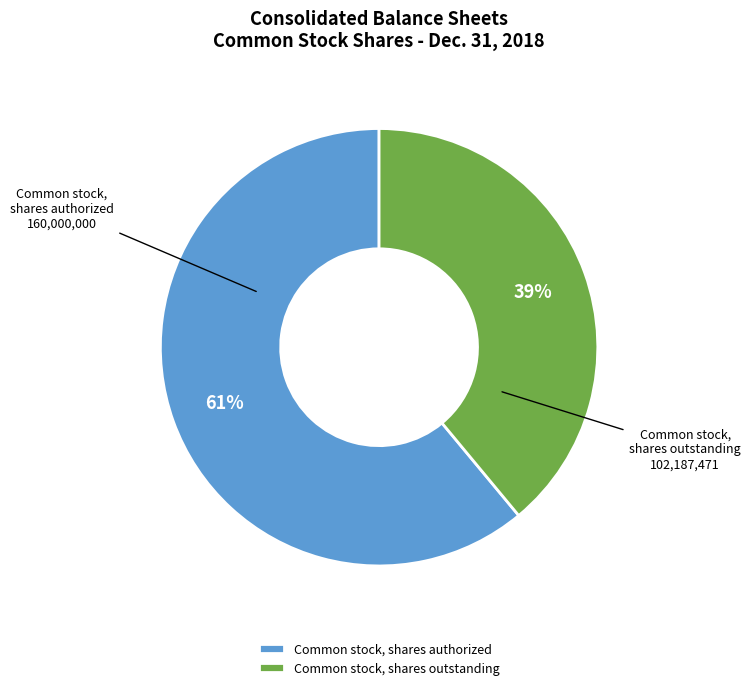

What percentage is the Common stock, shares authorized slice, to the nearest percent?

61%